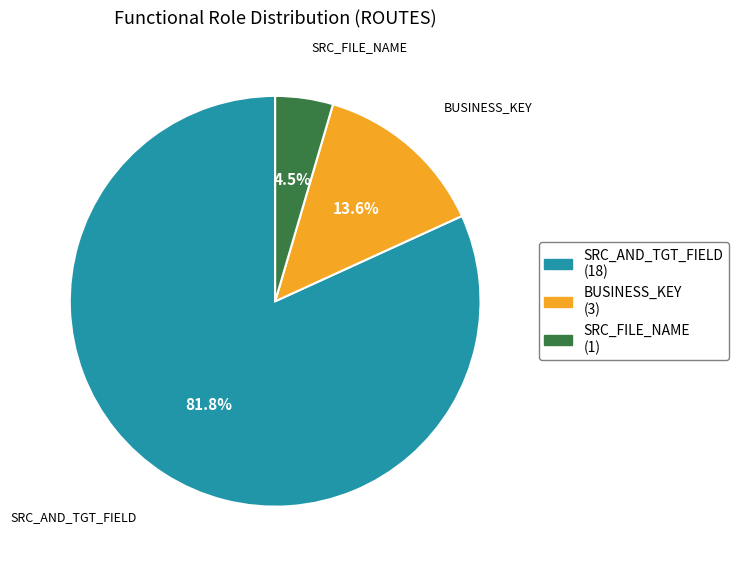

Between SRC_FILE_NAME and SRC_AND_TGT_FIELD, which is larger?

SRC_AND_TGT_FIELD